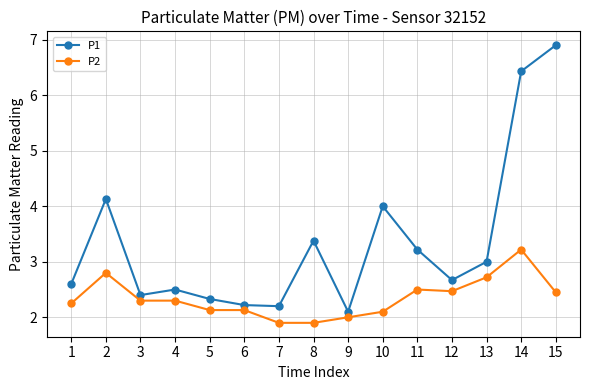

Does the chart display data point markers on the line(s)?

Yes